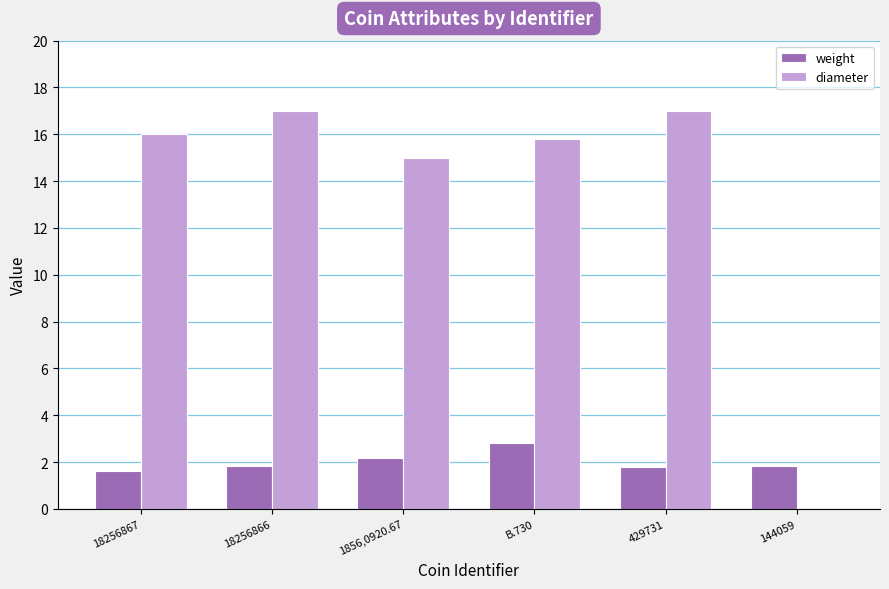

What is the maximum value shown in the chart?

17.0